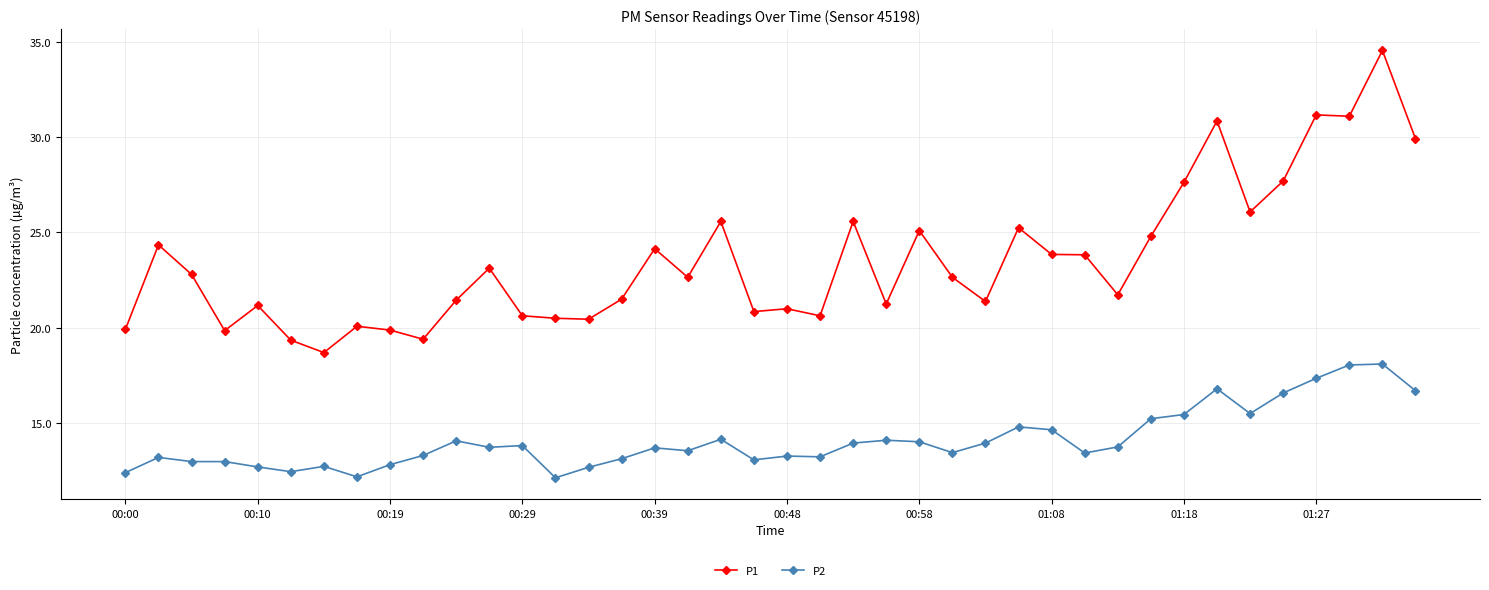

Which series has the largest range (max minus min)?

P1